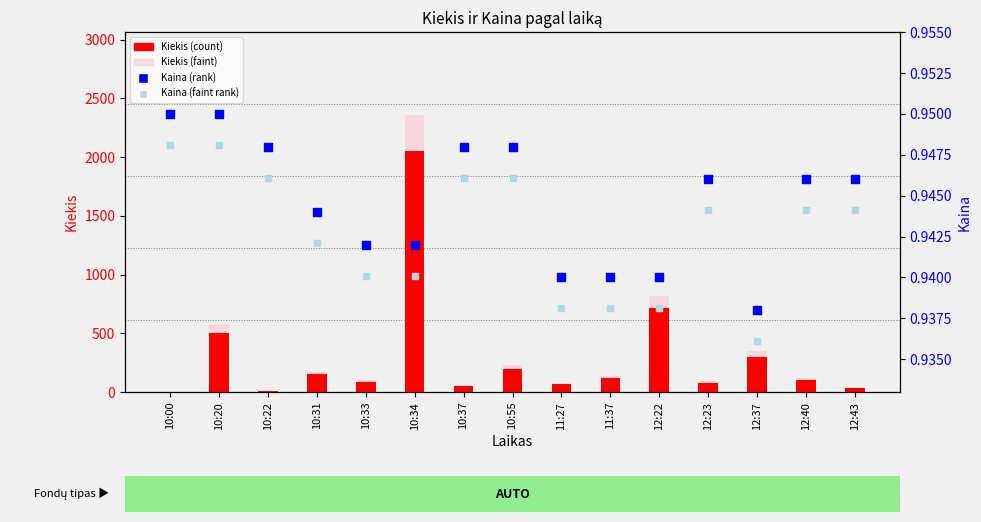

Which series has the largest total across all categories?

Kiekis (faint)